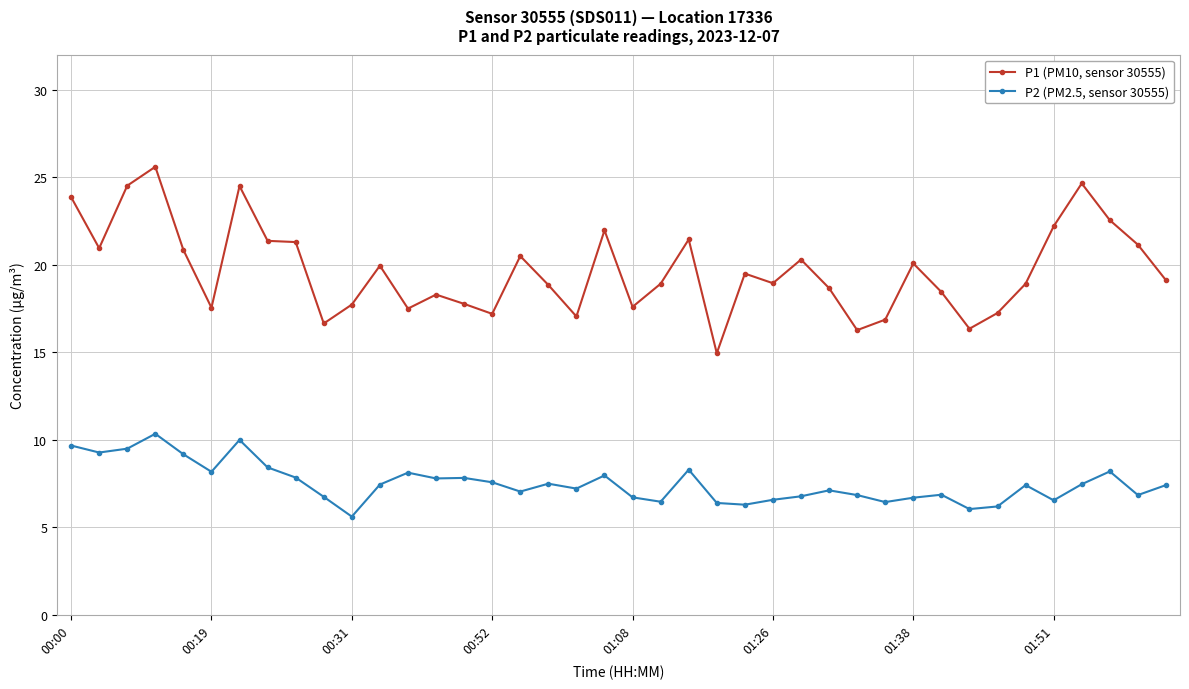

True or false: P1 (PM10, sensor 30555) has more than 2 interior local peaks.

True